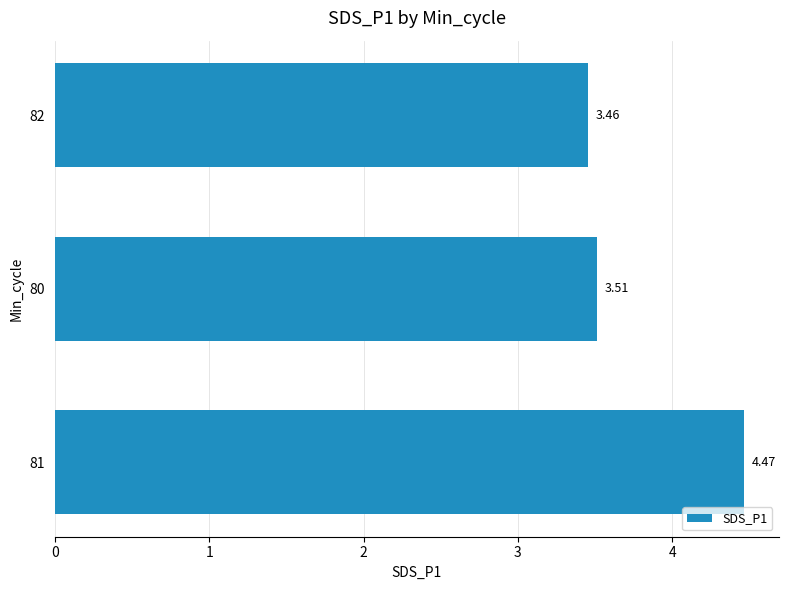

Approximately how many times larger is the value at 82 compared to 80?

1.0